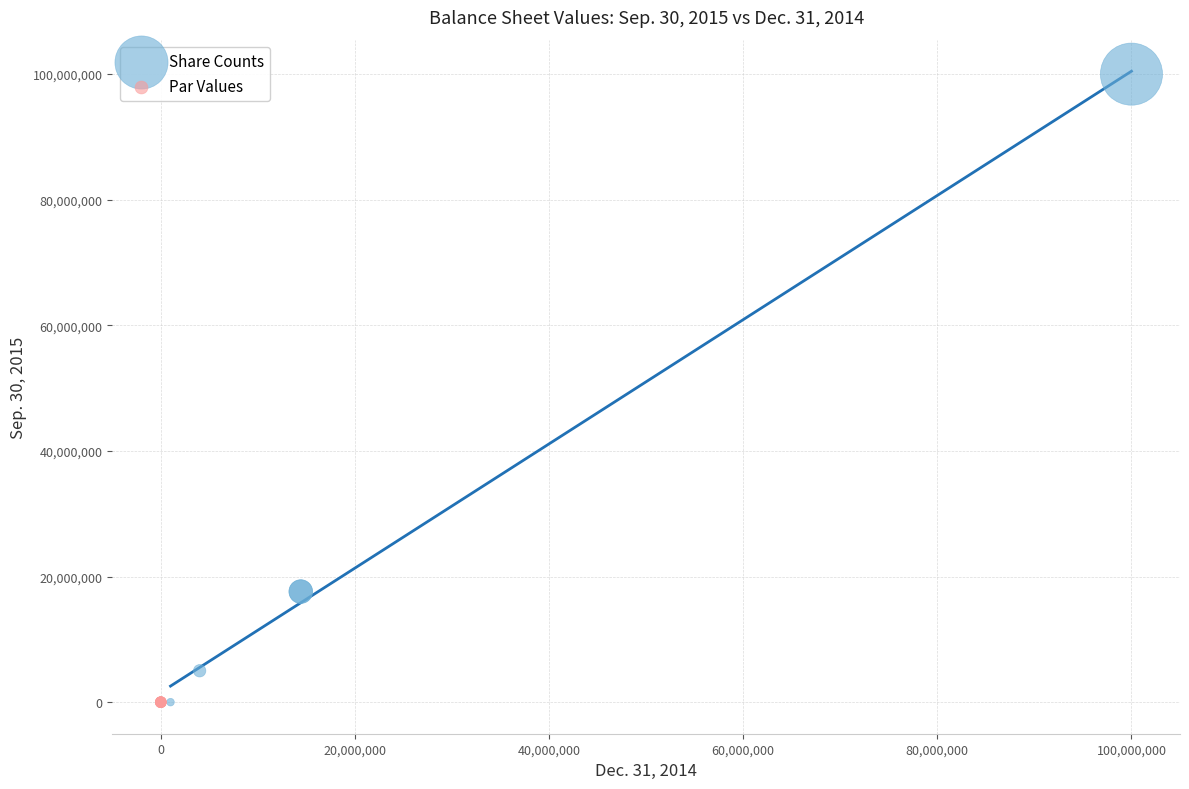

Which series has the widest spread of Y values?

Share Counts